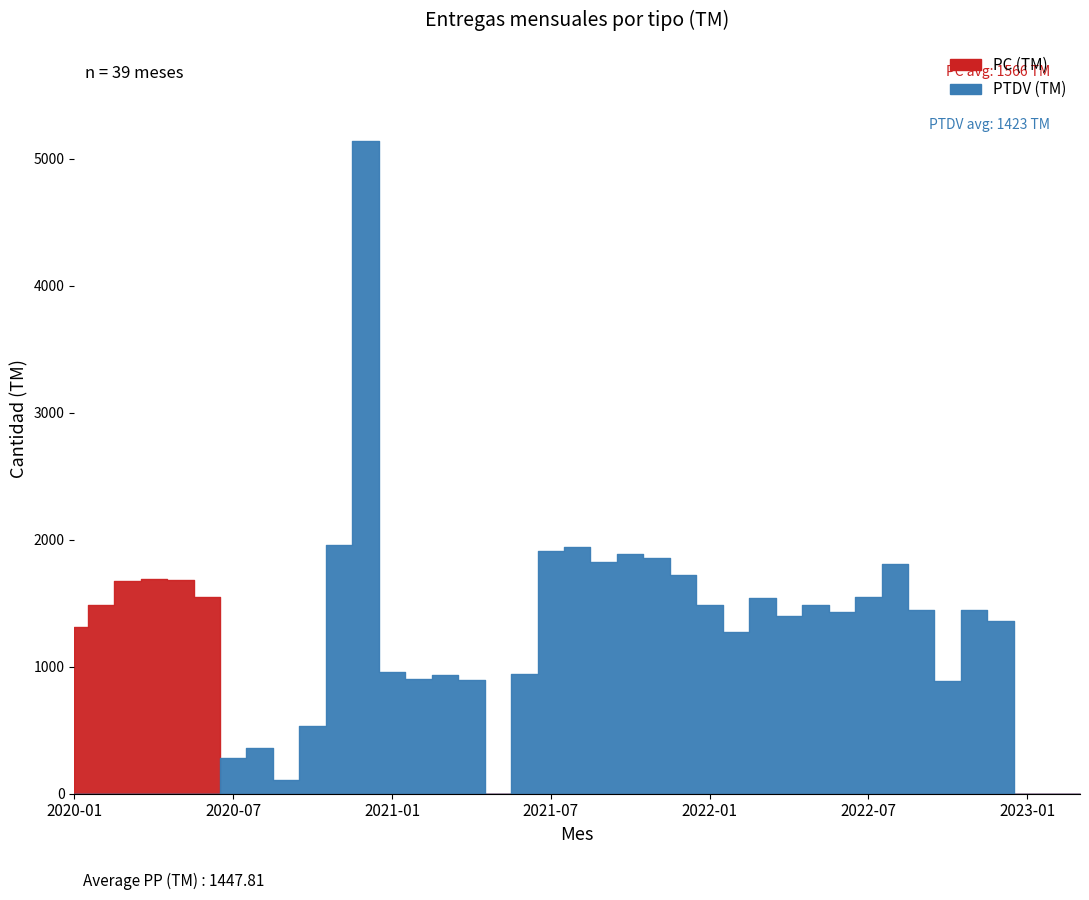

How many intersections are there between PC (TM) and PTDV (TM)?

1